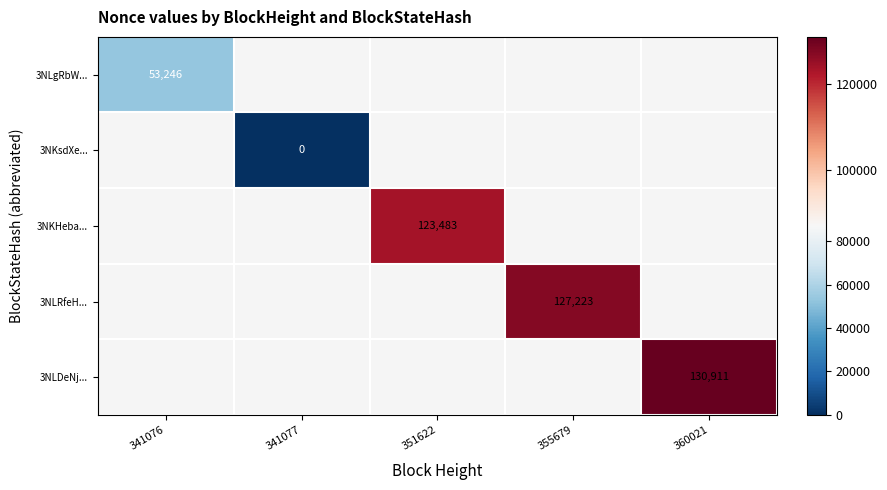

The value of 3NKHeba... at 351622 is 123483. True or false?

True